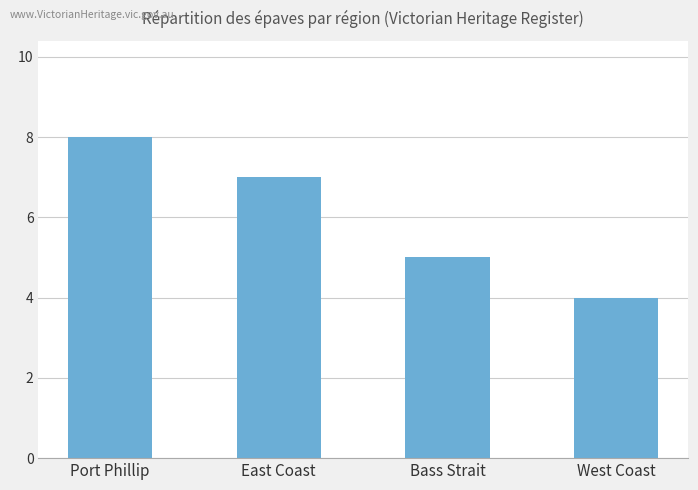

What position from the left is East Coast?

2